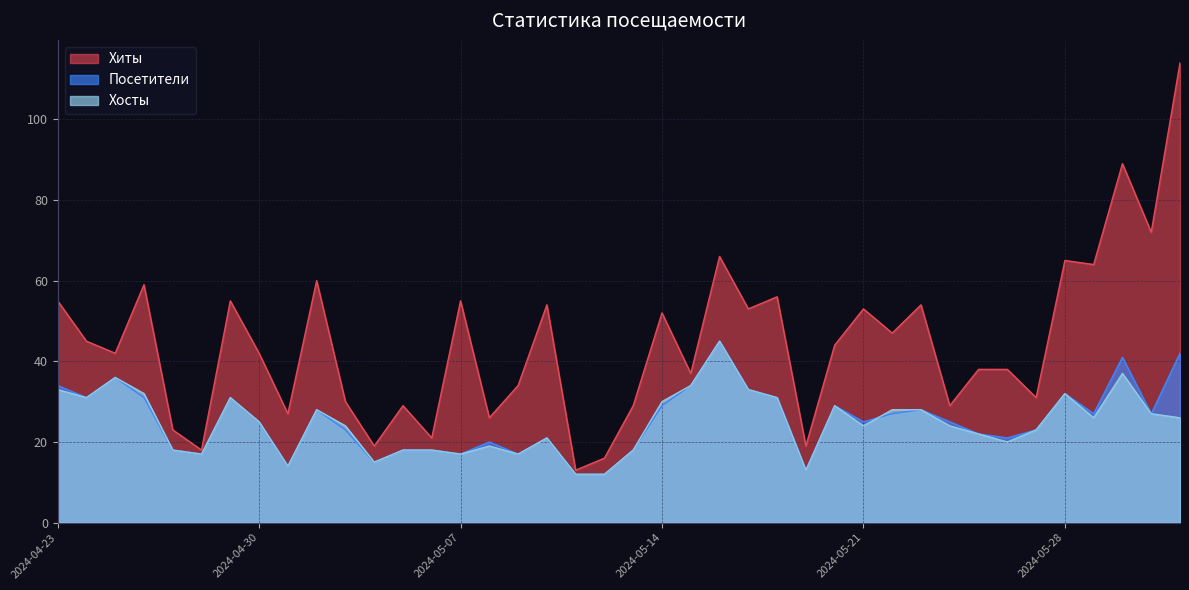

What is the maximum value shown in the chart?

114